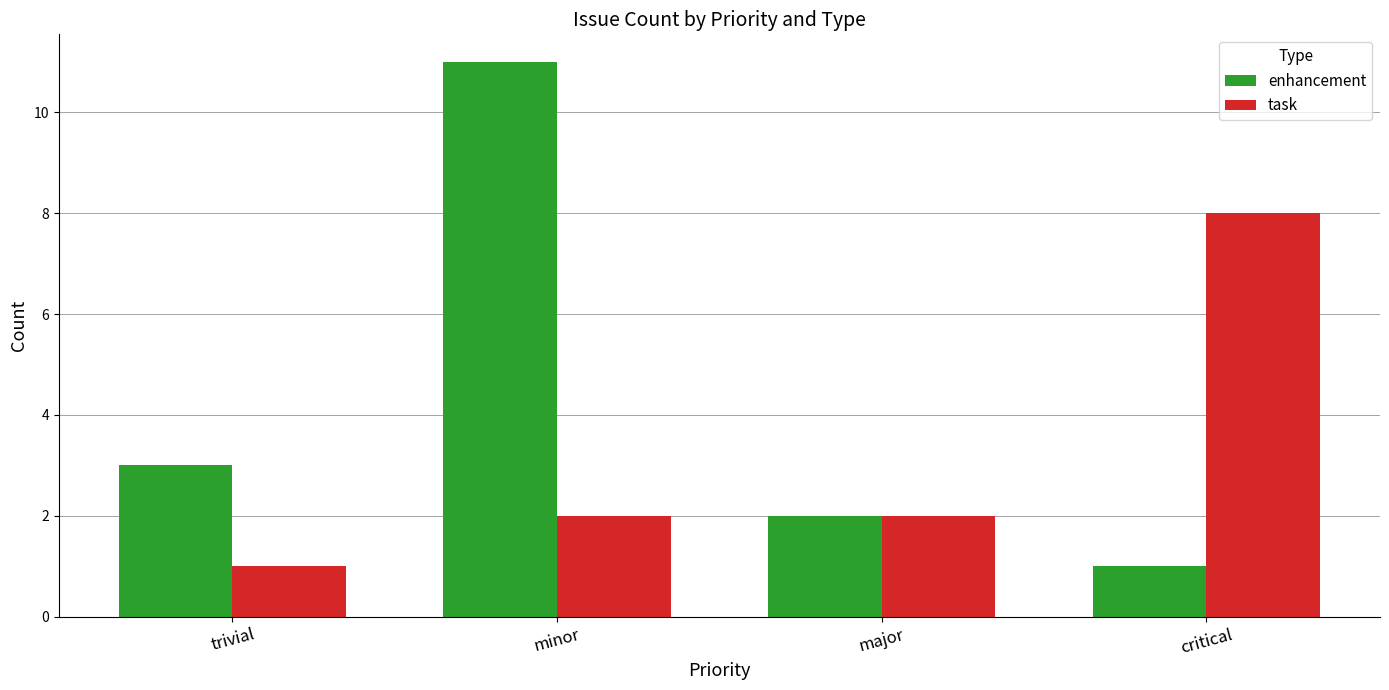

How many data points does each series have?

4